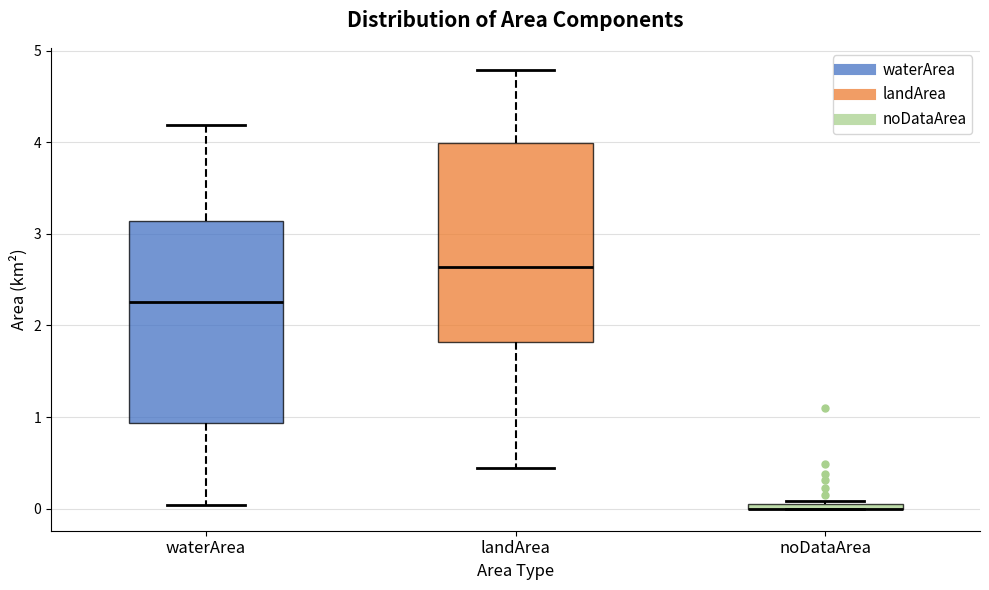

Where is the upper edge of the box for landArea on the y-axis? The values are not printed on the chart, so give them approximately, as read against the axis.

4.0